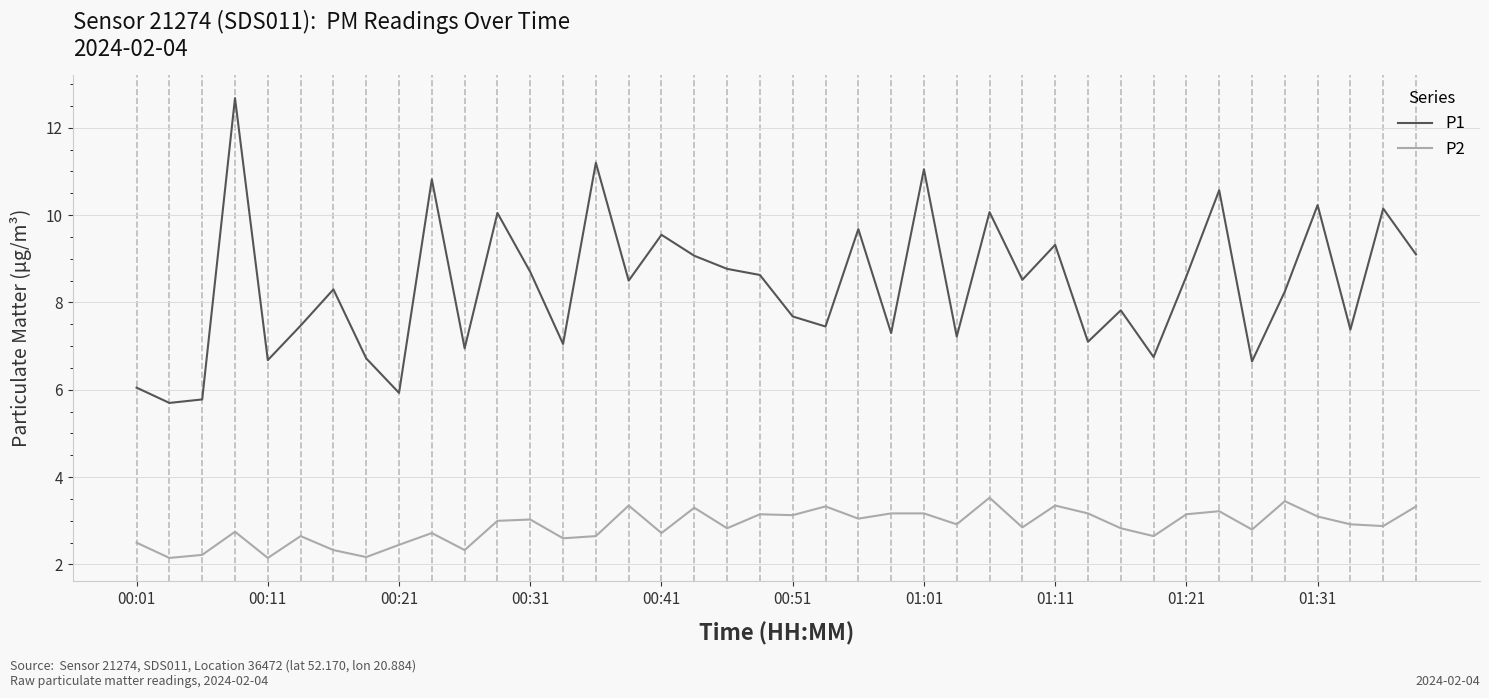

Rank the series by their maximum value, from lowest to highest.

P2, P1